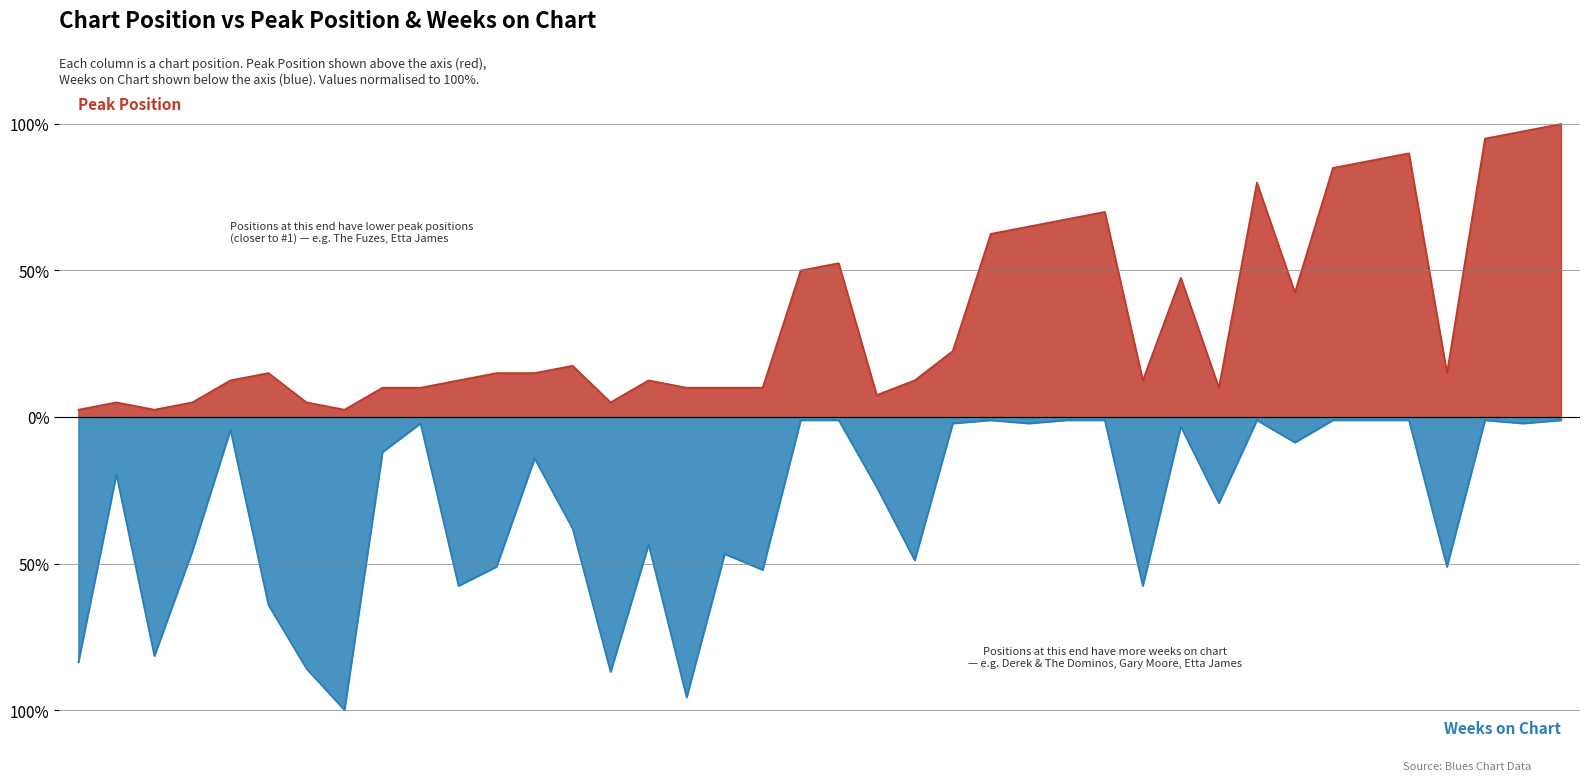

At how many categories does at least one series exceed -79?

40